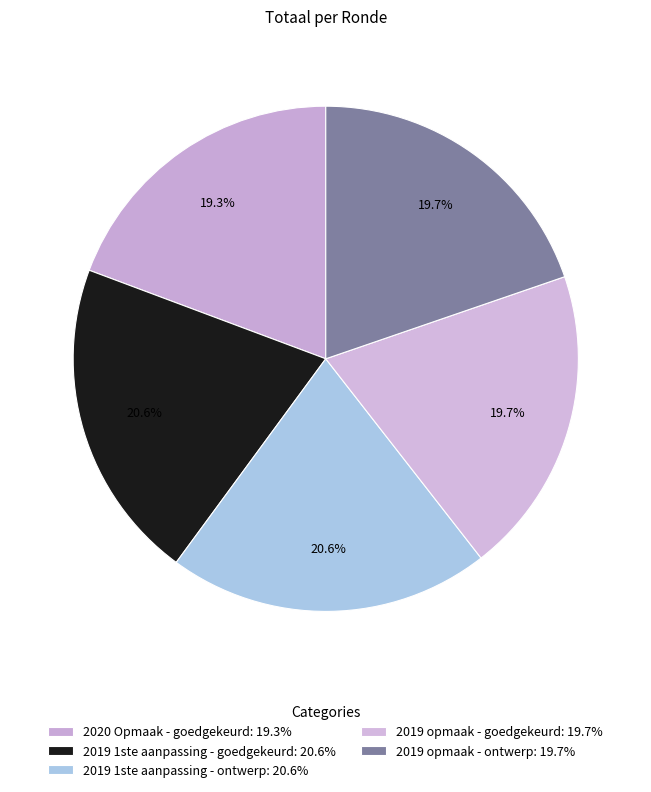

To the nearest percent, what portion does 2019 1ste aanpassing - ontwerp represent?

21%